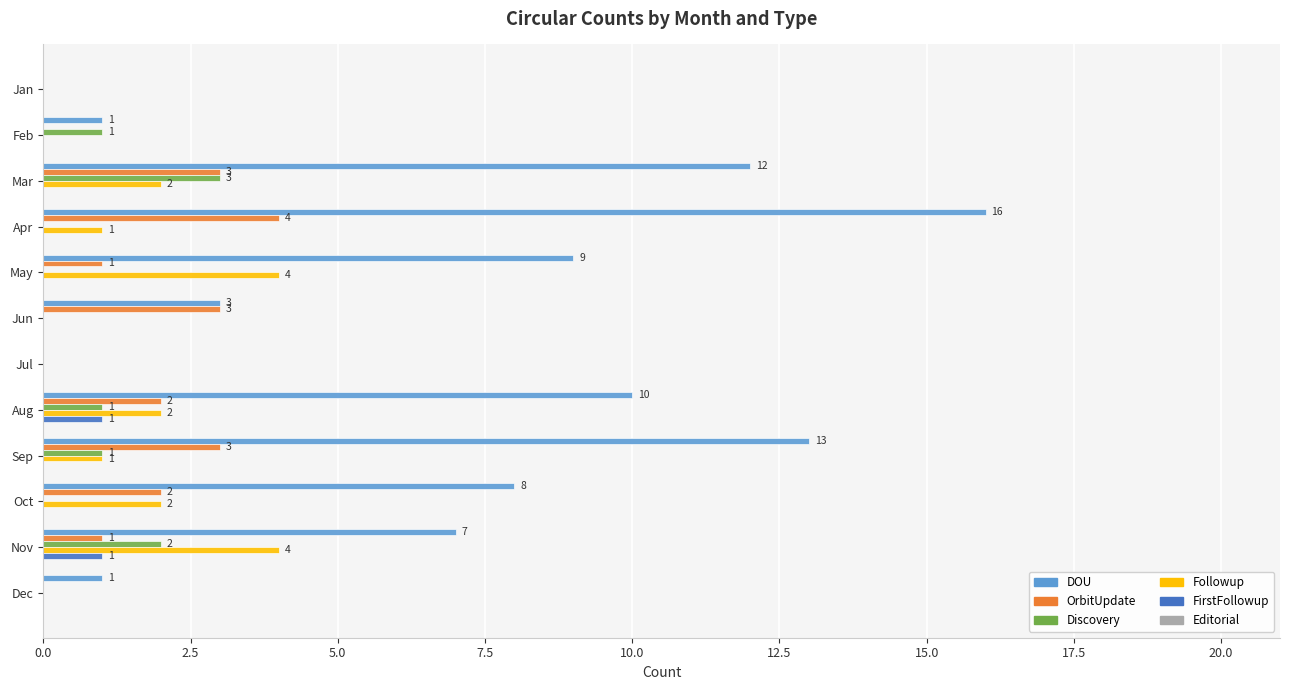

What is the sum of all Followup values?

16